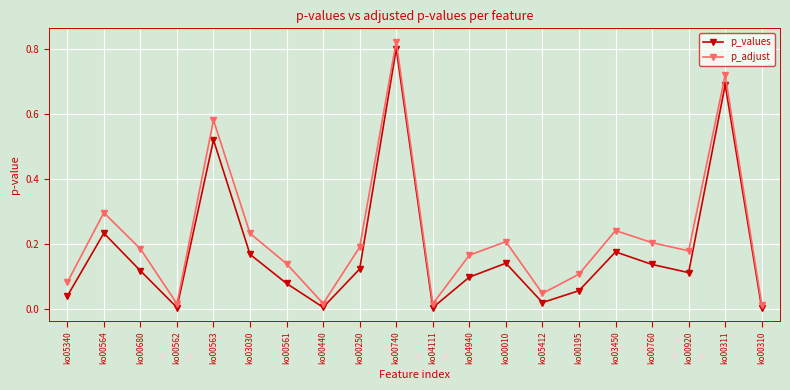

How many interior local peaks does the p_adjust series have?

6